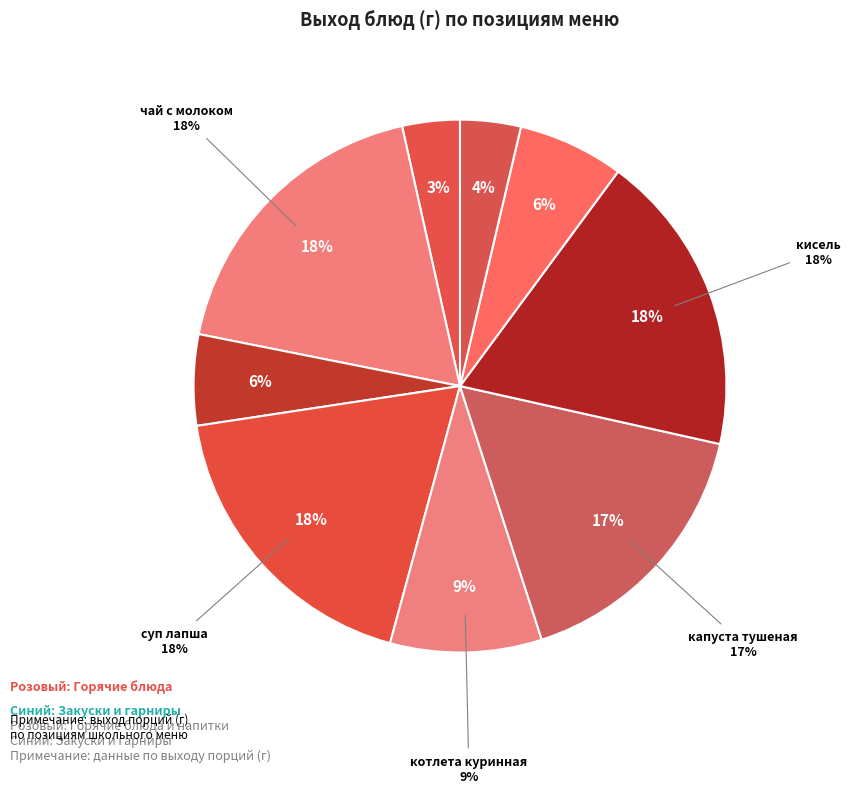

How many segments does this pie chart have?

9